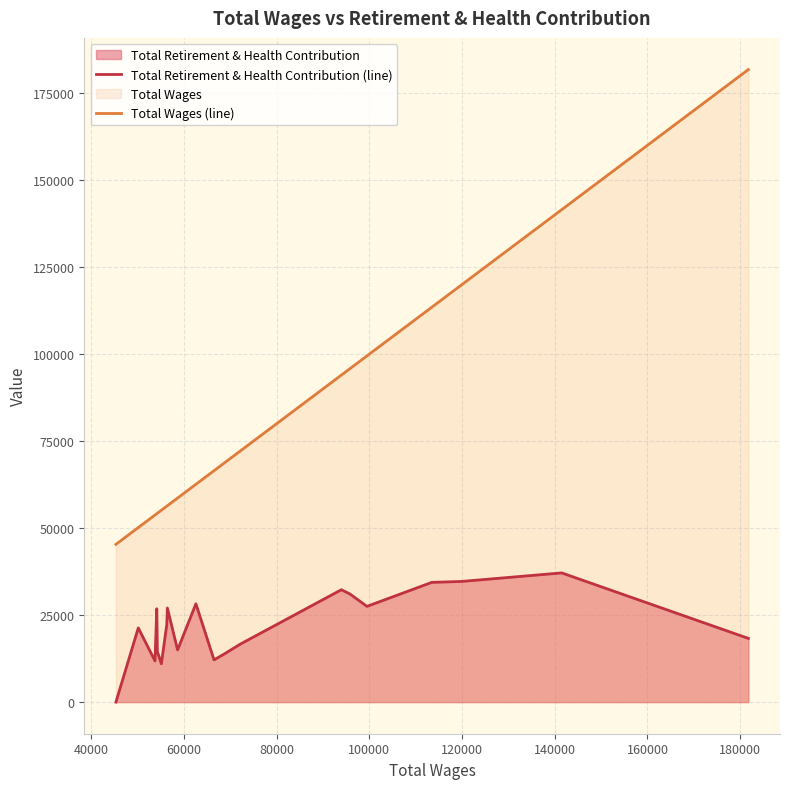

Which series has the largest total across all categories?

Total Wages (line)